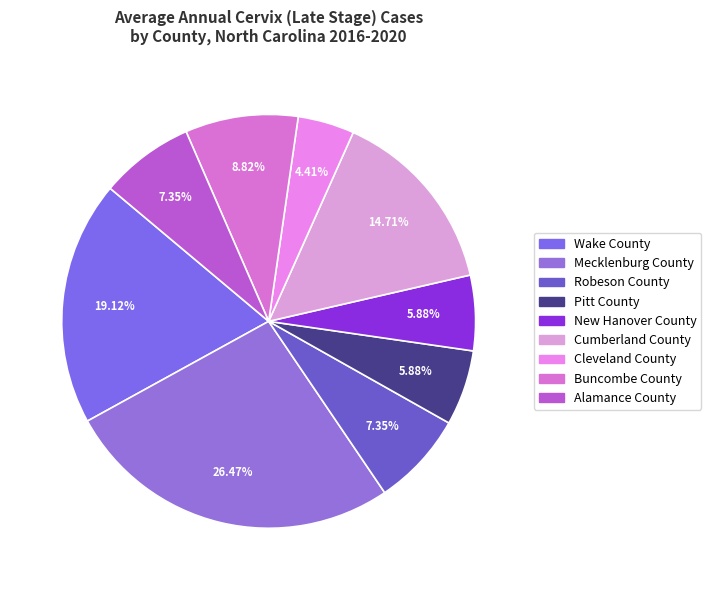

What is the ratio of the value at Buncombe County to the value at Wake County?

0.5